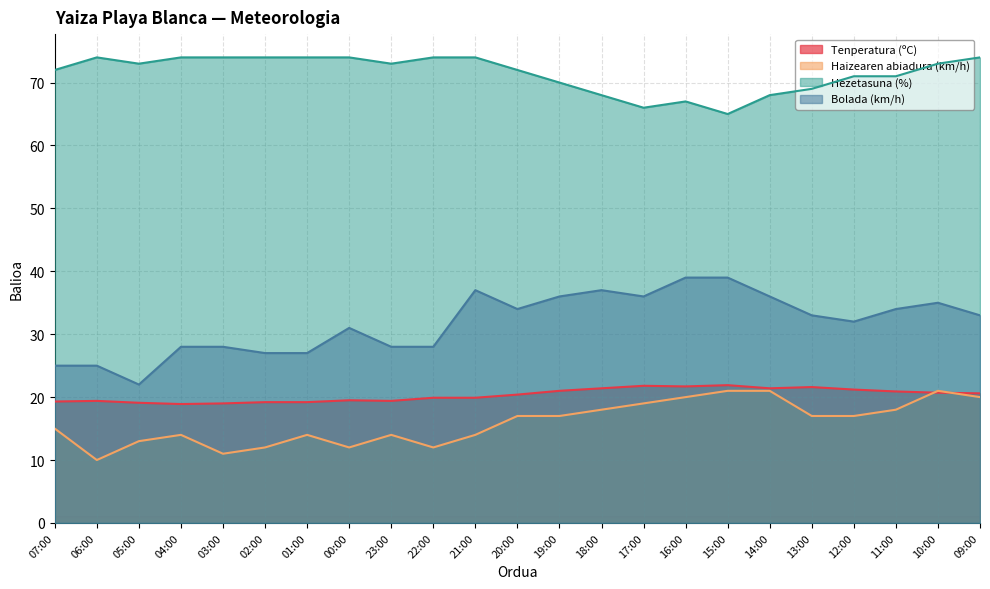

How many data points in Haizearen abiadura (km/h) are less than 17?

11